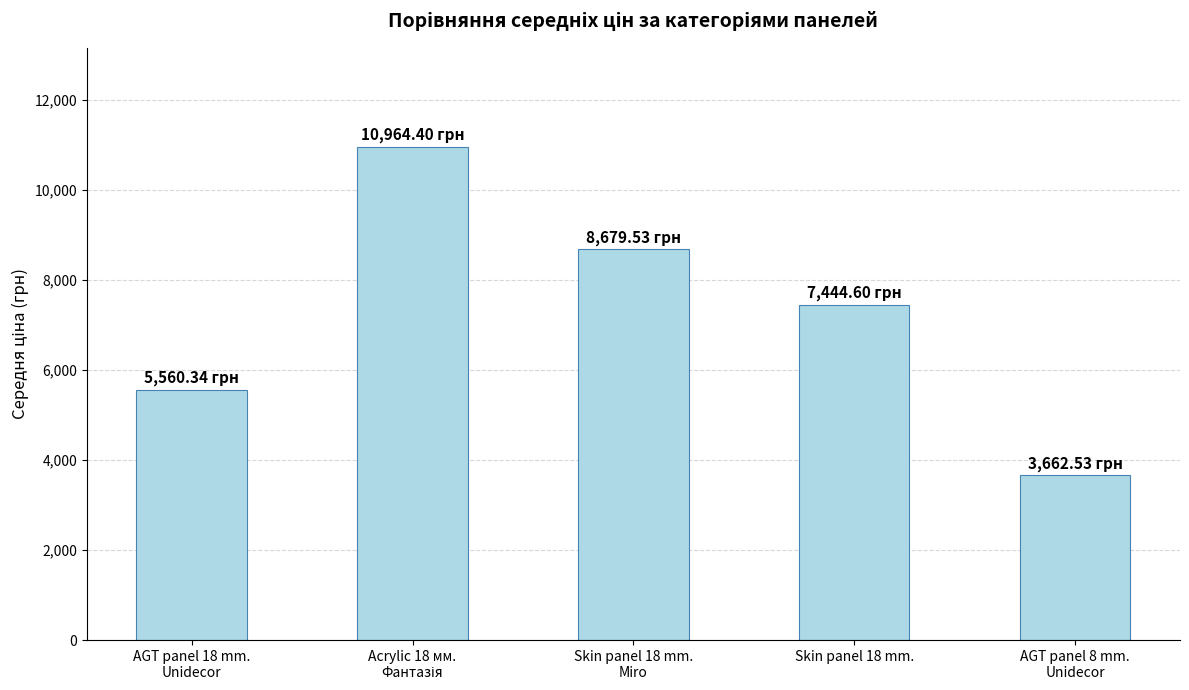

What is the minimum value shown in the chart?

3662.5